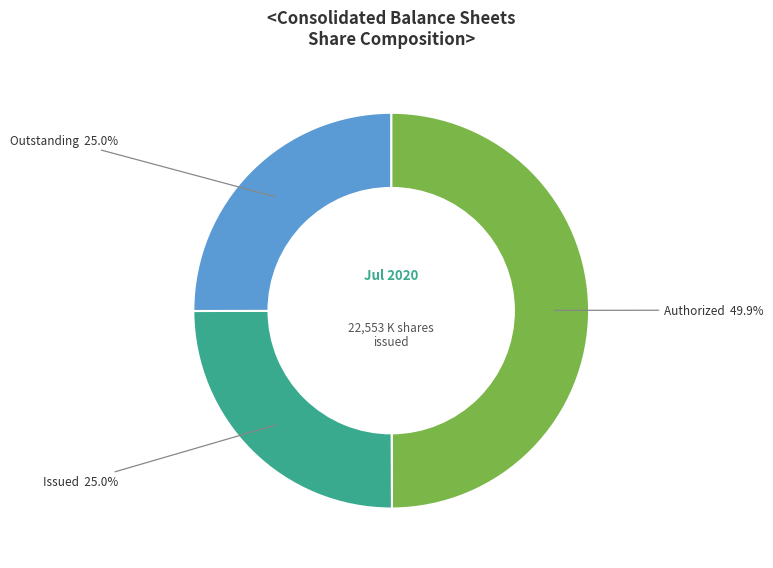

Does Outstanding 25.0% account for over 50% of the chart?

No